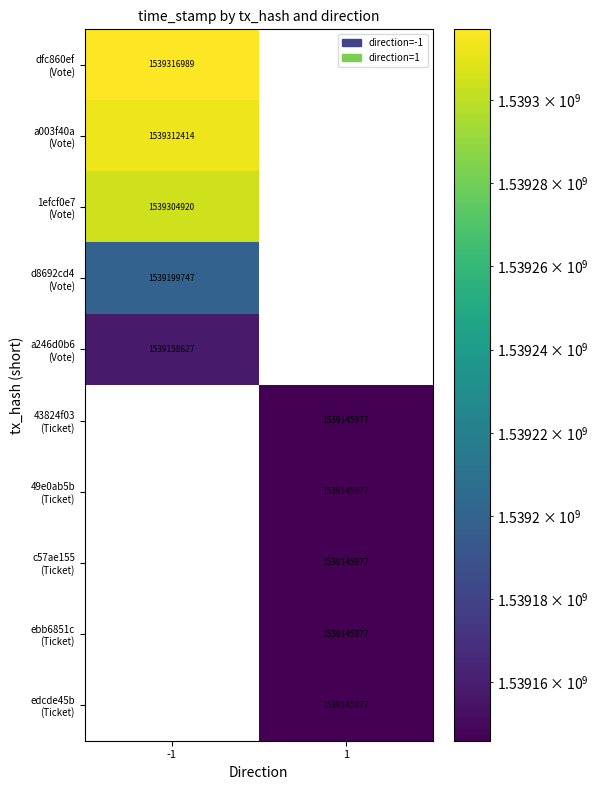

What is the spread (max minus min) of values at 1?

1539145977